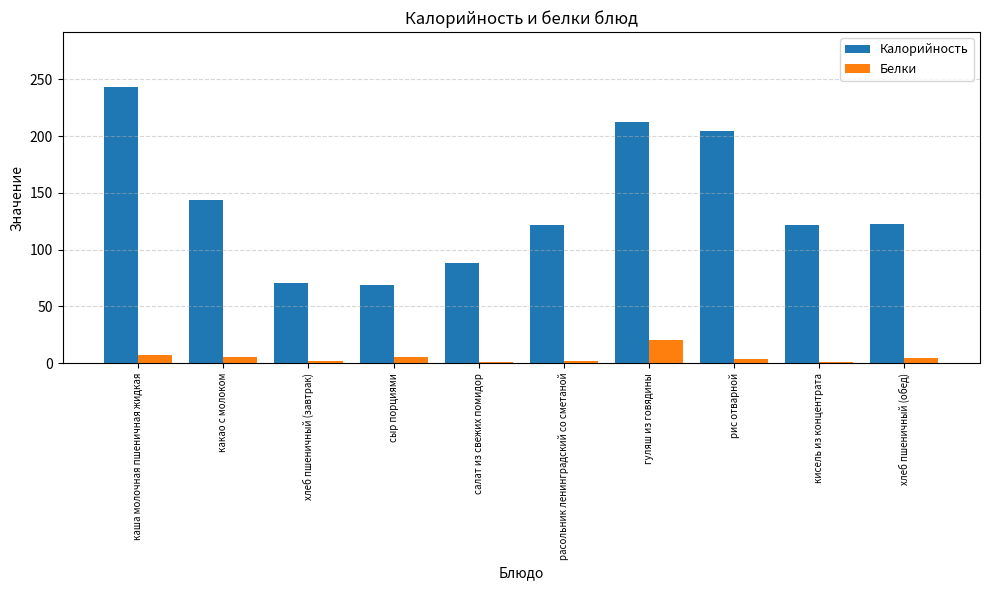

At which label does Белки reach its peak?

гуляш из говядины